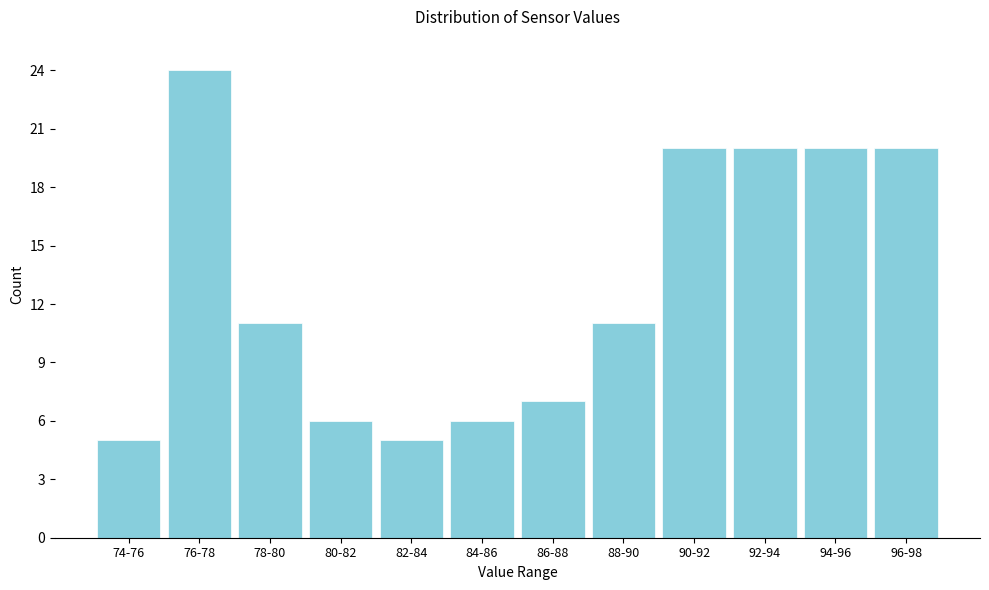

Reading right to left, transcribe all the data shown in this chart.

96-98=20	94-96=20	92-94=20	90-92=20	88-90=11	86-88=7	84-86=6	82-84=5	80-82=6	78-80=11	76-78=24	74-76=5